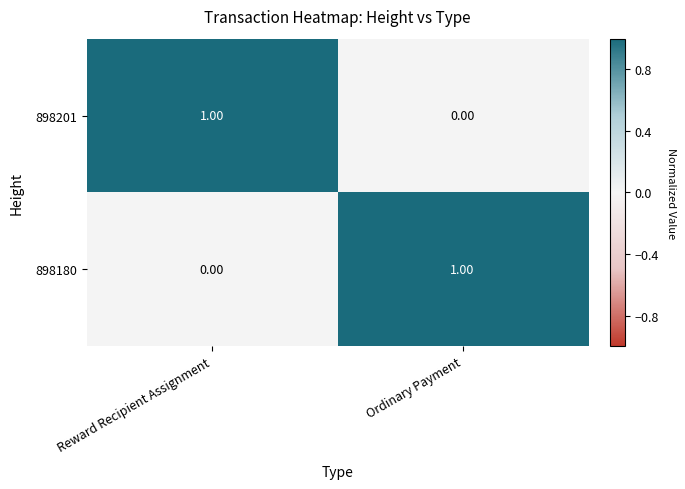

At which label is 898201 closest to 0?

Ordinary Payment